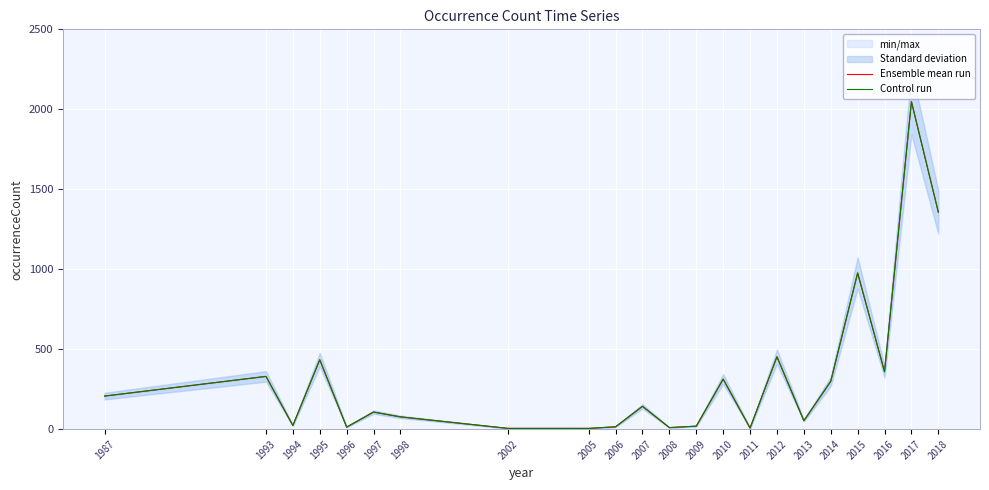

Reading left to right, what are all the values shown in this chart?

Ensemble mean run: 207	330	23	434	13	107	77	5	5	15	143	10	19	313	7	453	53	299	977	359	2048	1357
Control run: 207	330	23	434	13	107	77	5	5	15	143	10	19	313	7	453	53	299	977	359	2048	1357